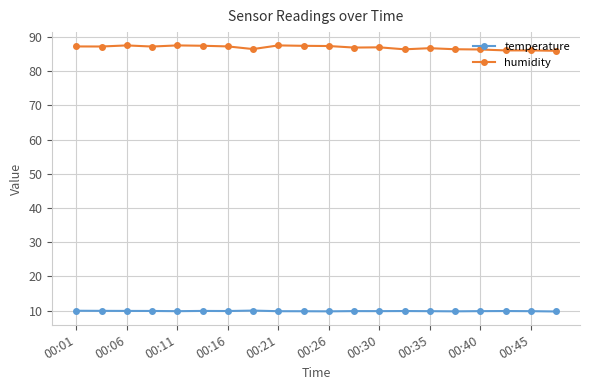

True or false: humidity has more than 0 points higher than both neighbors.

True